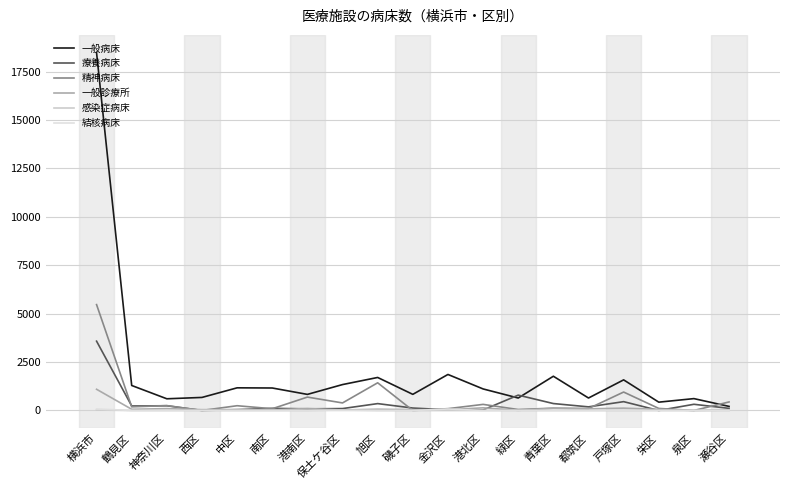

Reading left to right, extract all data points from this chart.

一般病床: 18471	1291	604	674	1170	1161	831	1338	1705	833	1860	1113	644	1768	644	1581	430	613	211
療養病床: 3579	233	244	0	42	111	84	99	355	126	34	27	793	358	187	456	0	320	110
精神病床: 5467	189	252	0	246	90	692	390	1430	0	94	315	50	120	100	952	106	0	441
一般診療所: 1095	62	96	42	48	31	104	25	65	40	39	138	6	115	85	121	56	1	21
感染症病床: 26	0	0	0	0	0	0	26	0	0	0	0	0	0	0	0	0	0	0
結核病床: 76	0	0	0	0	0	0	0	0	0	76	0	0	0	0	0	0	0	0